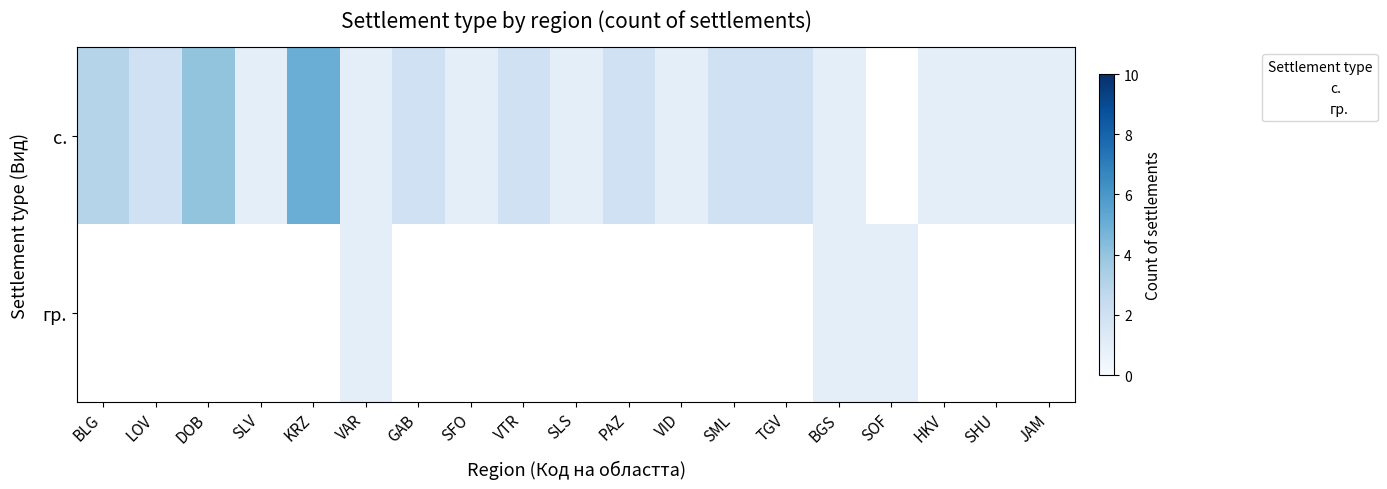

The value of KRZ at 1 is 6. True or false?

True